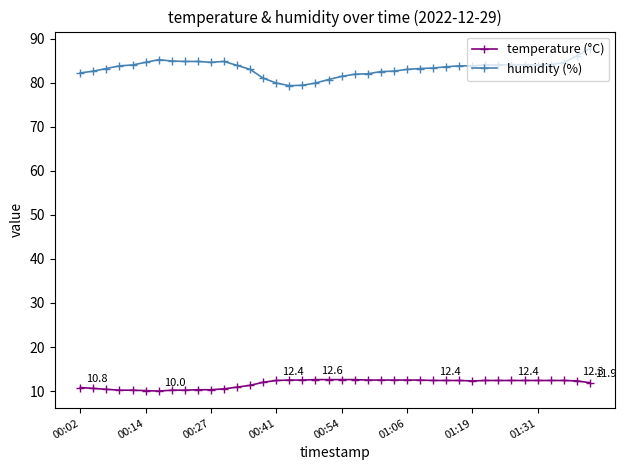

What is the sum of all temperature (°C) values?

468.8